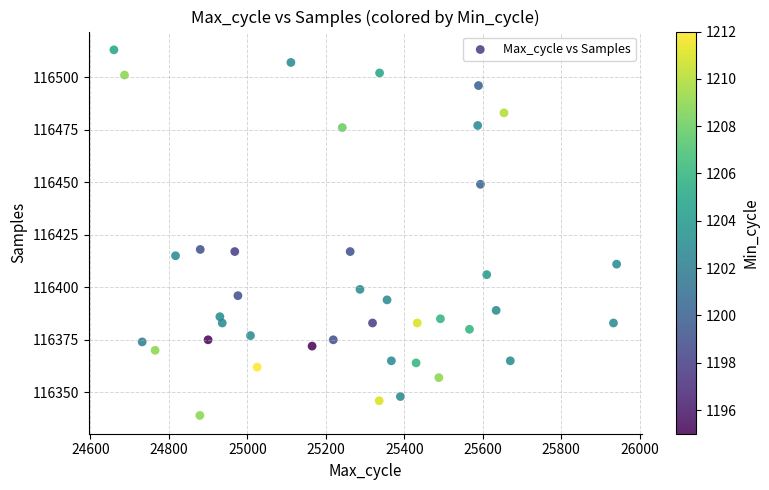

What is the range of X values (max minus min)?

1281